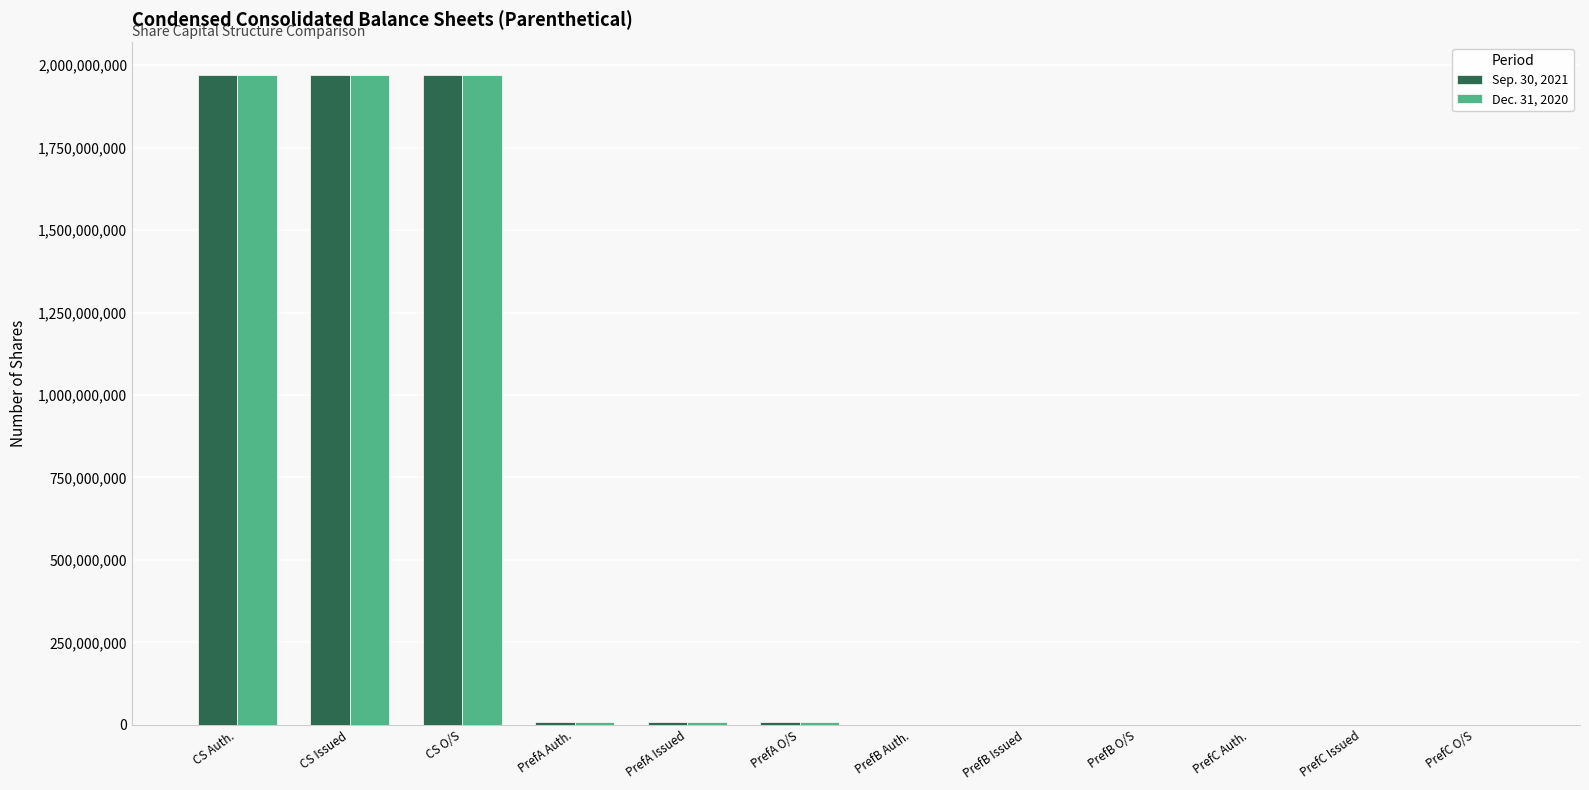

The Dec. 31, 2020 series shows 3271237935 at CS Auth.. True or false?

False